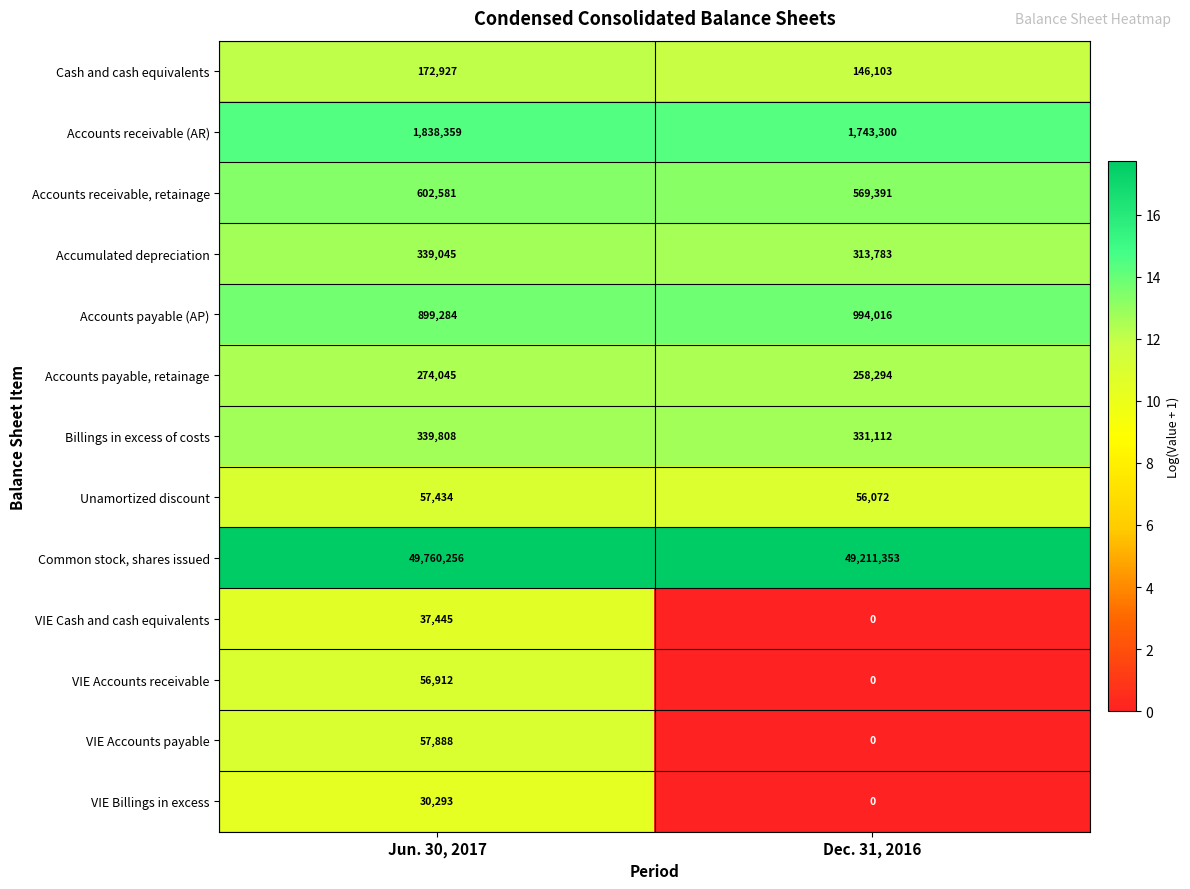

Which series has the largest range (max minus min)?

Common stock, shares issued